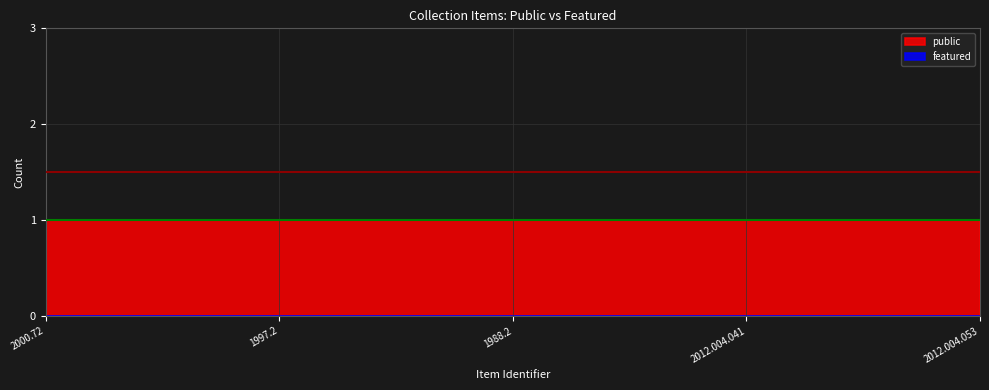

What are all the series names shown in the legend?

public, featured